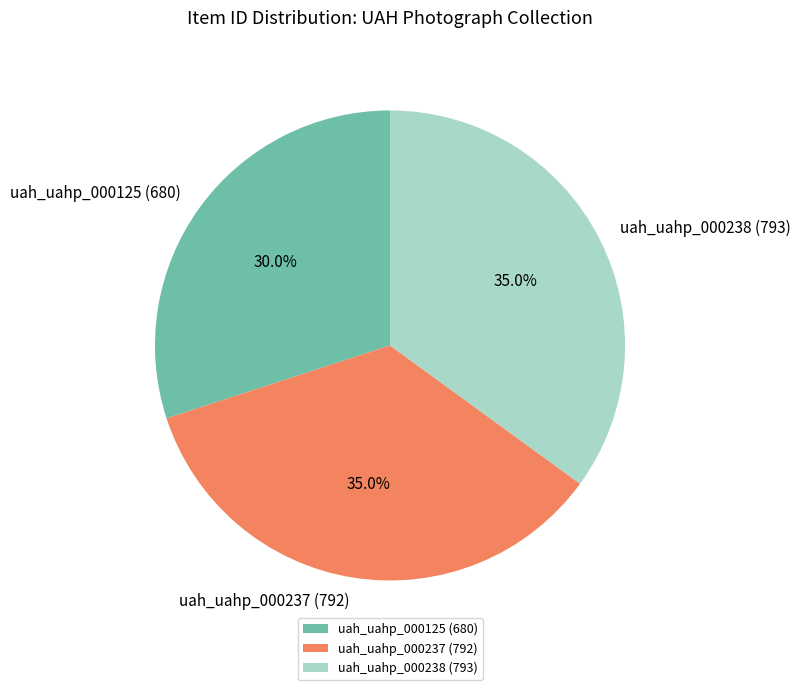

Does uah_uahp_000238 (793) account for over 50% of the chart?

No